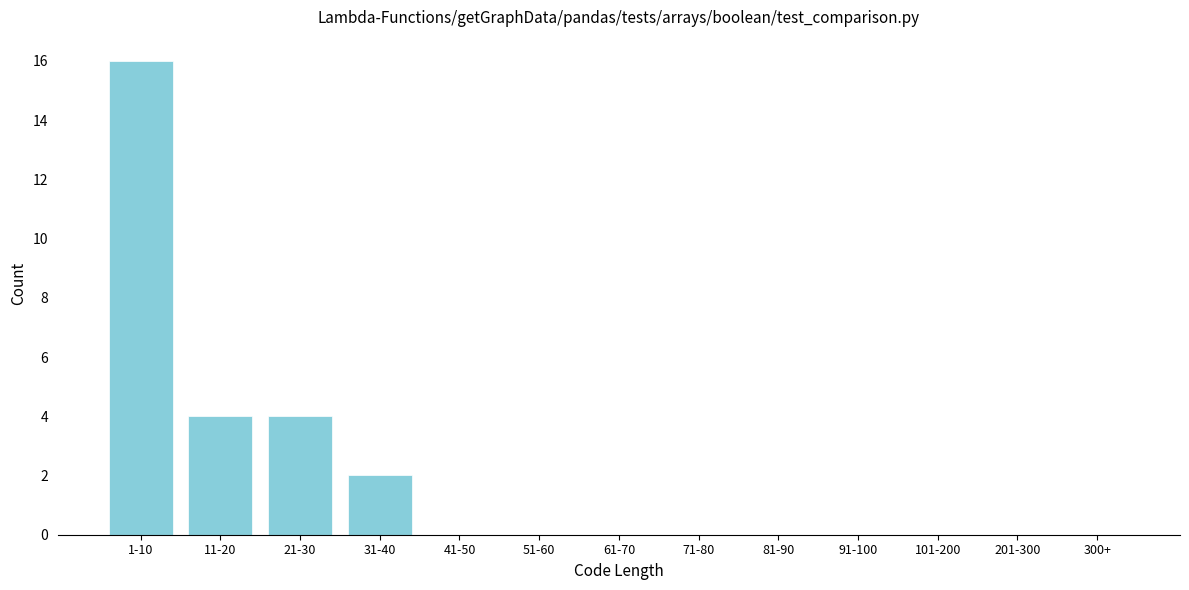

Reading left to right, extract all data points from this chart.

1-10=16	11-20=4	21-30=4	31-40=2	41-50=0	51-60=0	61-70=0	71-80=0	81-90=0	91-100=0	101-200=0	201-300=0	300+=0